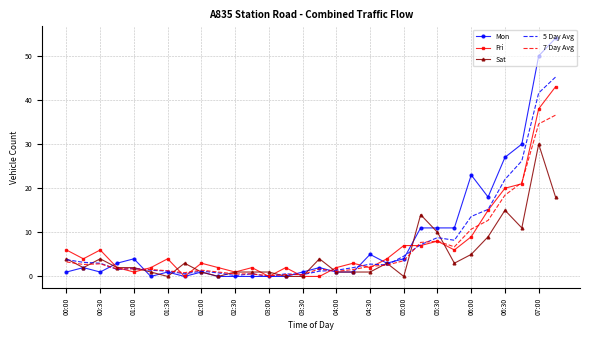

Which series has the largest total across all categories?

Mon